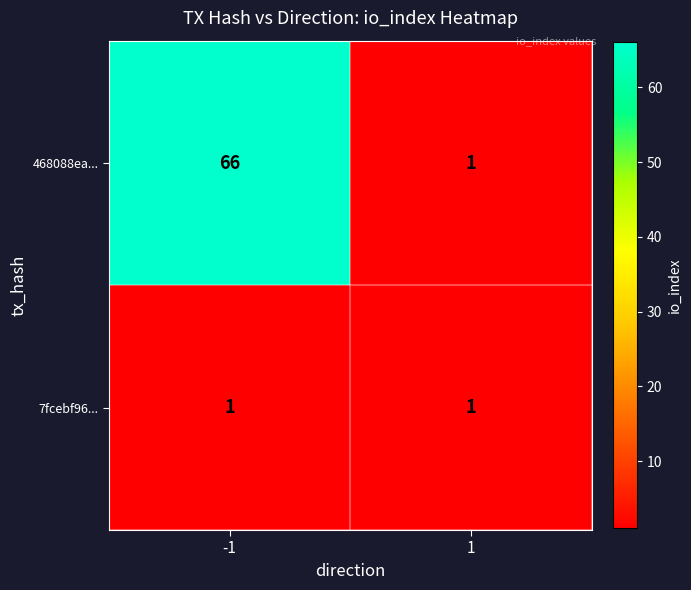

At how many categories does at least one series exceed 33?

1